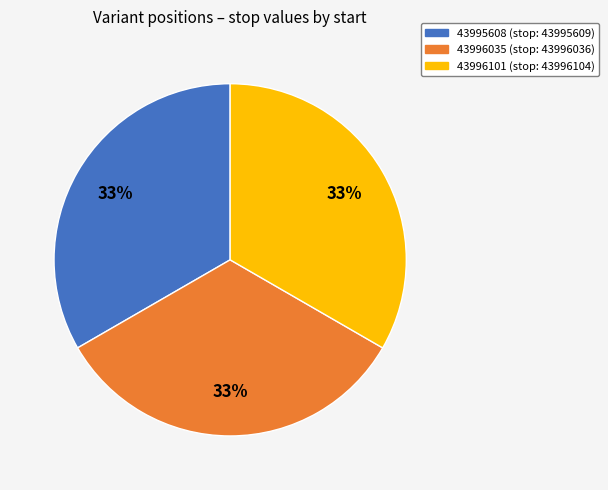

True or false: 43996101 accounts for 22% of the total.

False